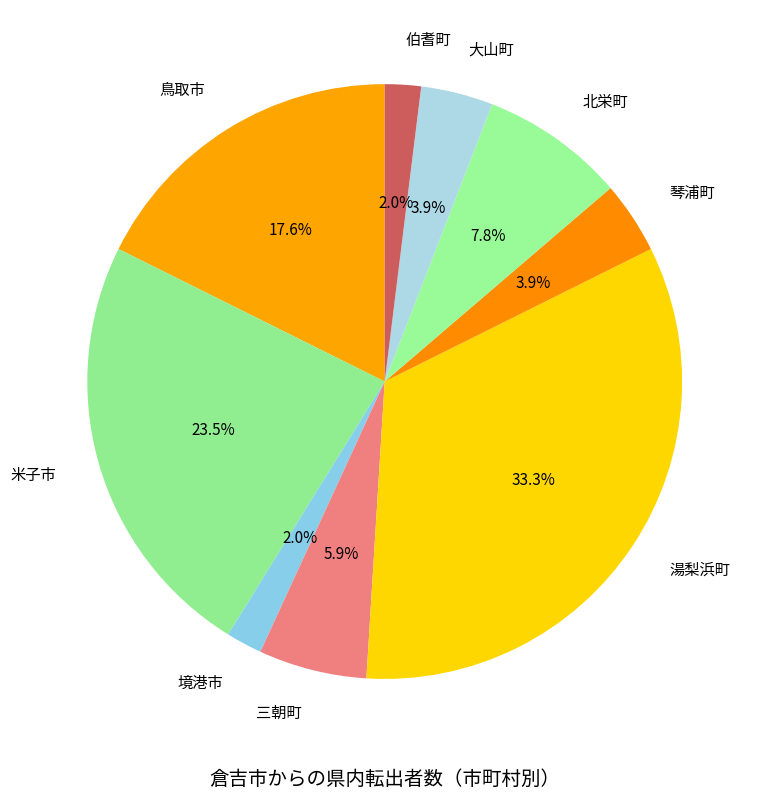

To the nearest percent, what is the combined percentage of 米子市 and 三朝町?

29%